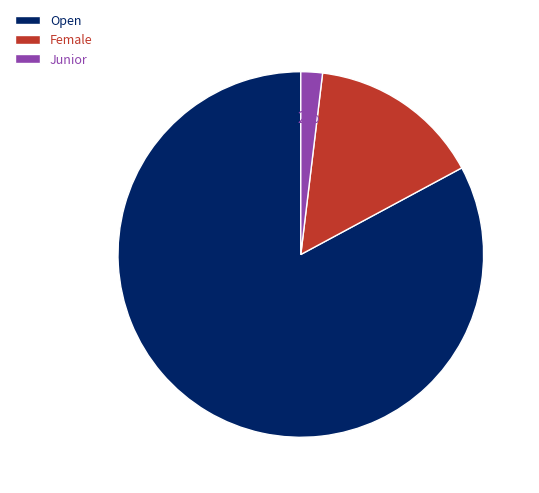

What is the majority slice?

Open